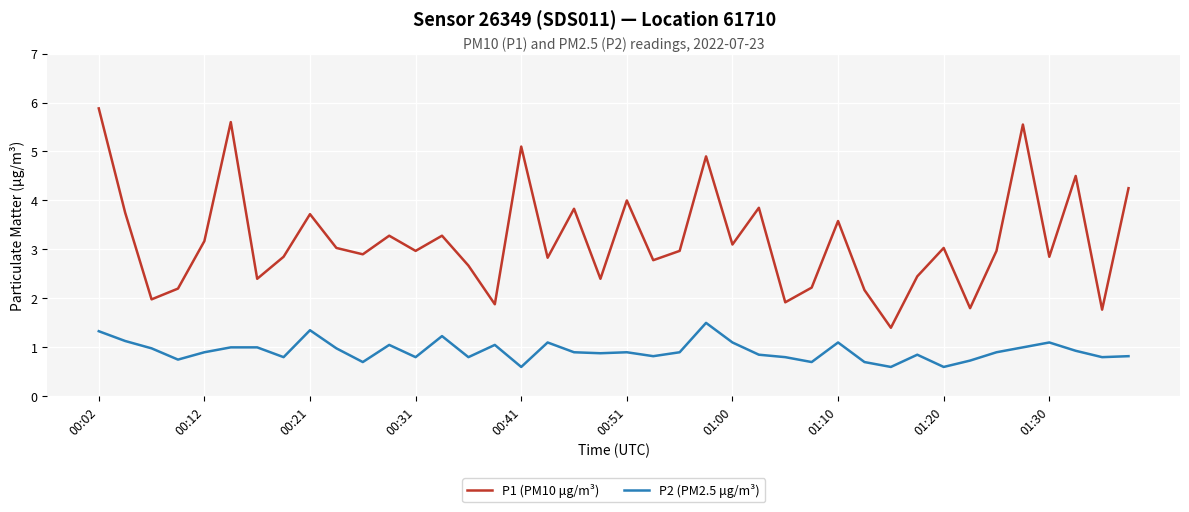

What is the difference between the maximum and minimum values in the P2 (PM2.5 μg/m³) series?

0.9